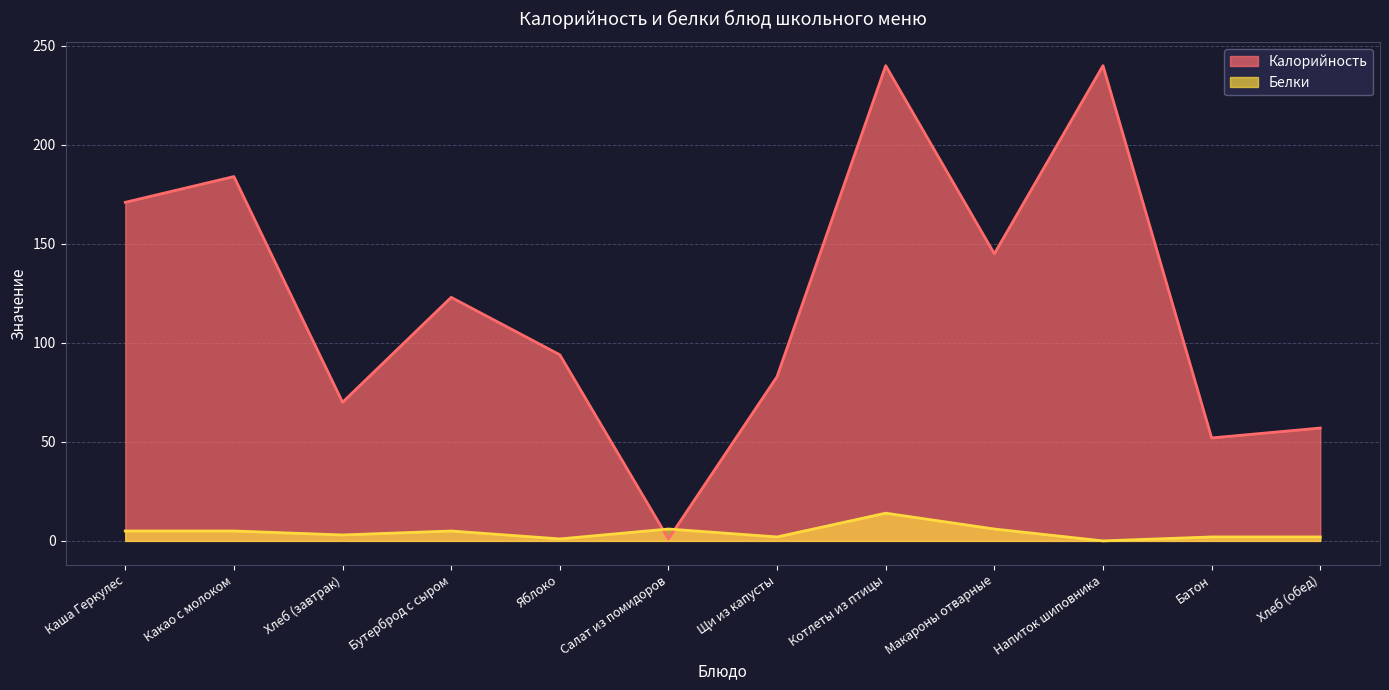

What is the maximum value for Калорийность?

240